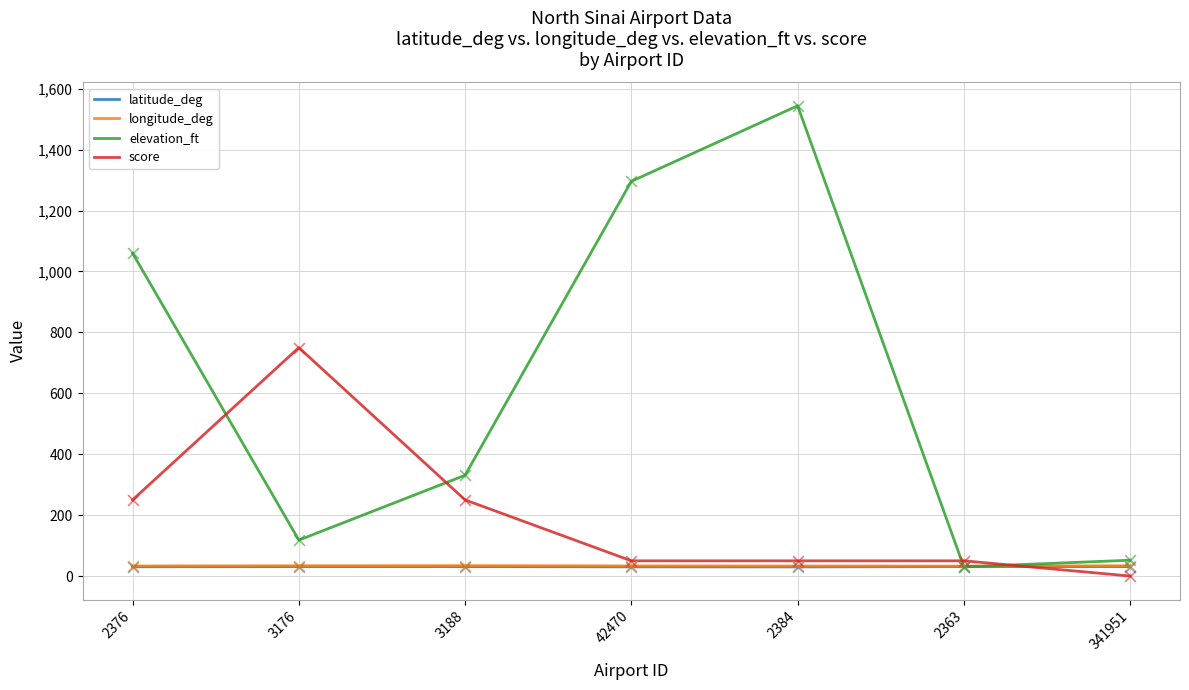

Which series changed the most between 2384 and 341951?

elevation_ft